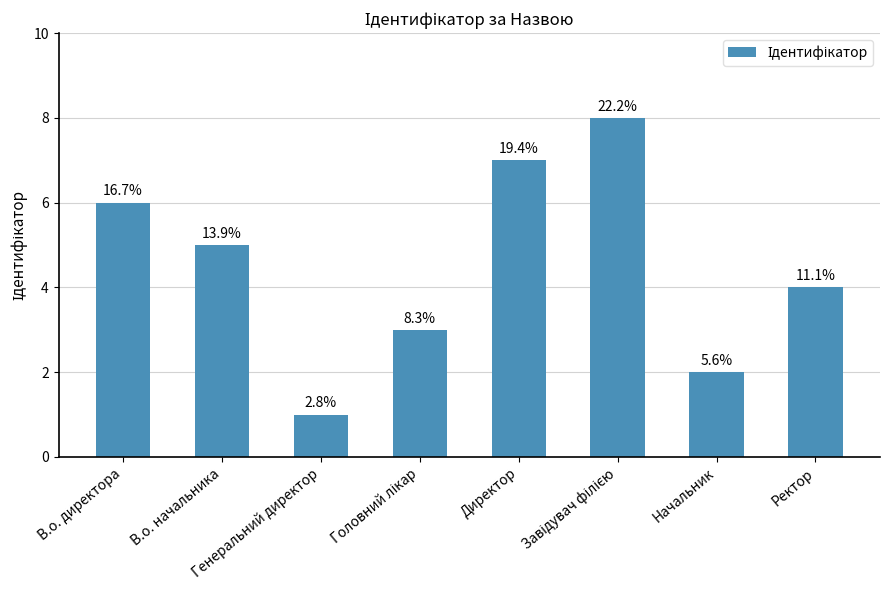

What is the change in value from Головний лікар to Директор?

+4